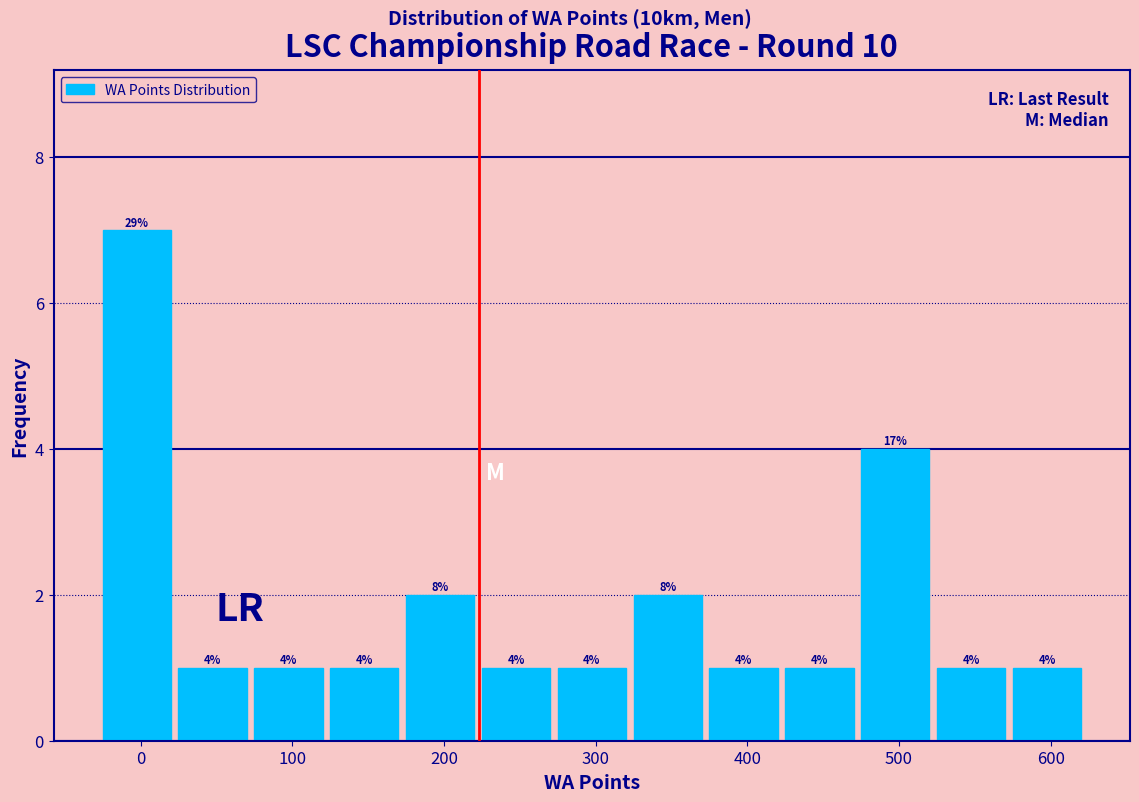

Over which range of the x-axis is the bar tallest?

-25 to 25